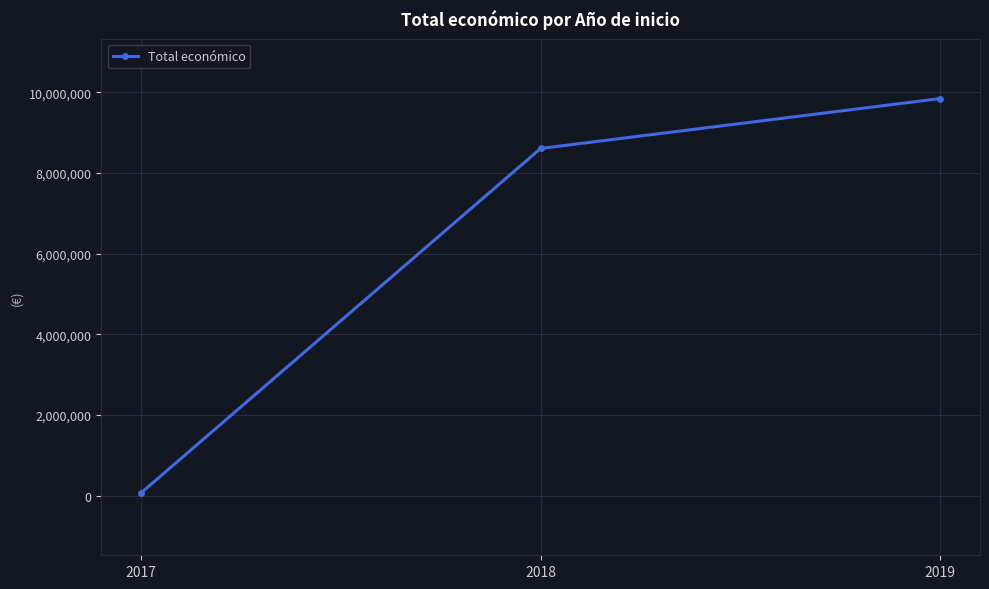

Count the values in the range 71800 to 9847932.

3